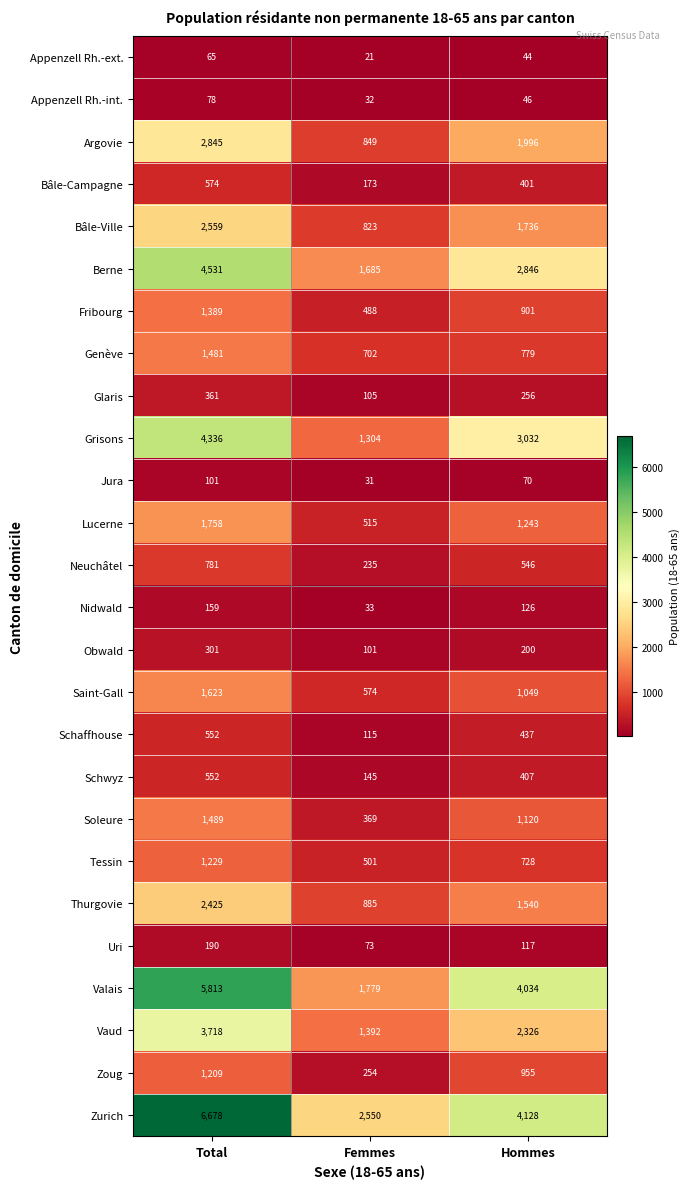

Count the number of categories in the chart.

3